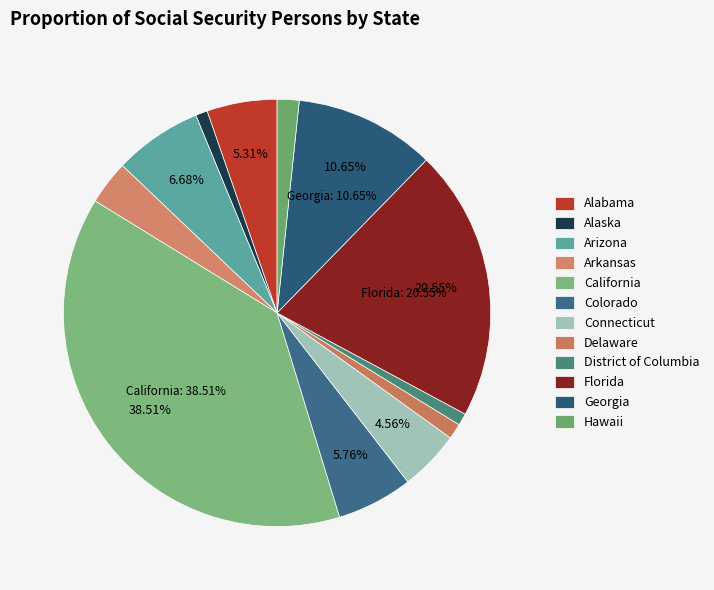

Which slice is the smallest?

Alaska